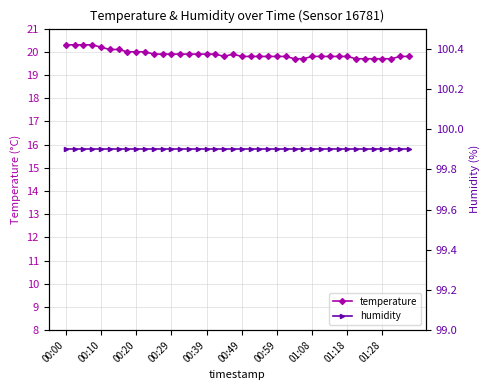

True or false: temperature has more than 0 interior local peaks.

True